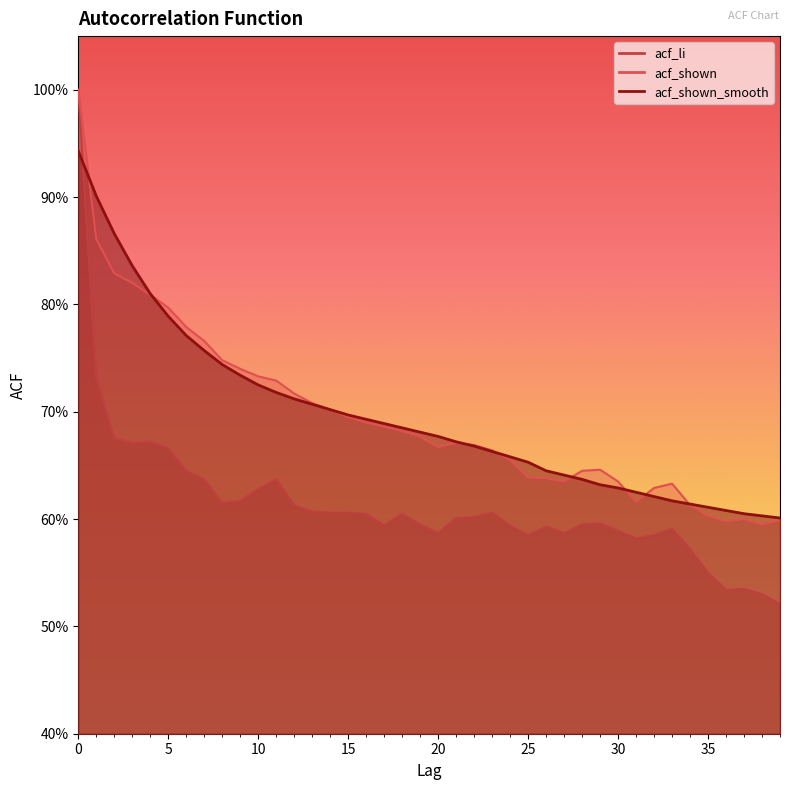

At how many categories does at least one series exceed 0?

40